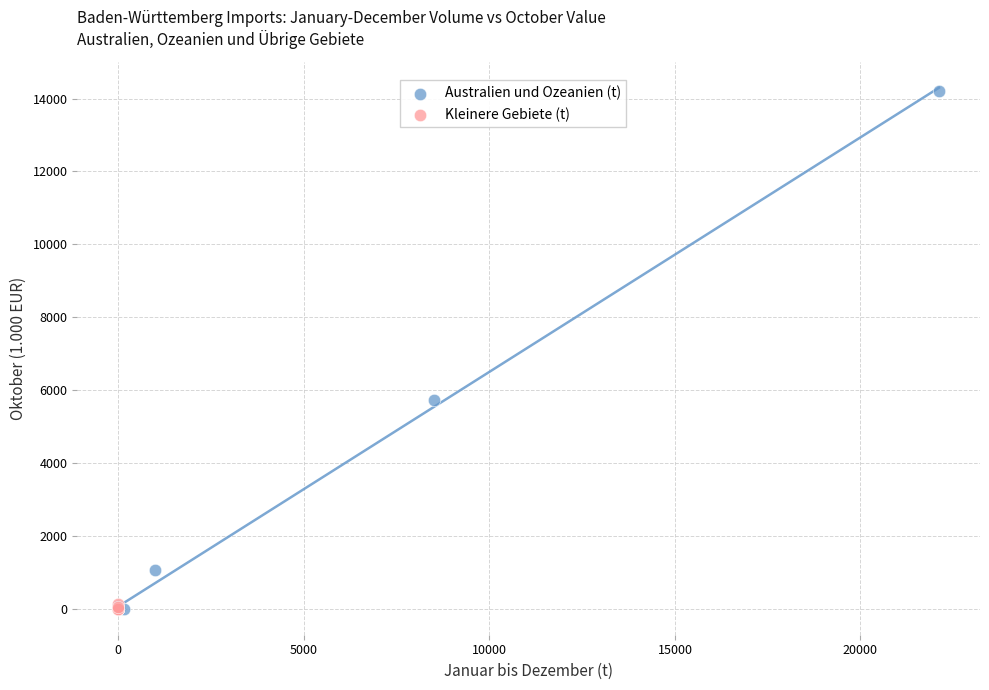

Which series reaches the maximum Y coordinate?

Australien und Ozeanien (t)